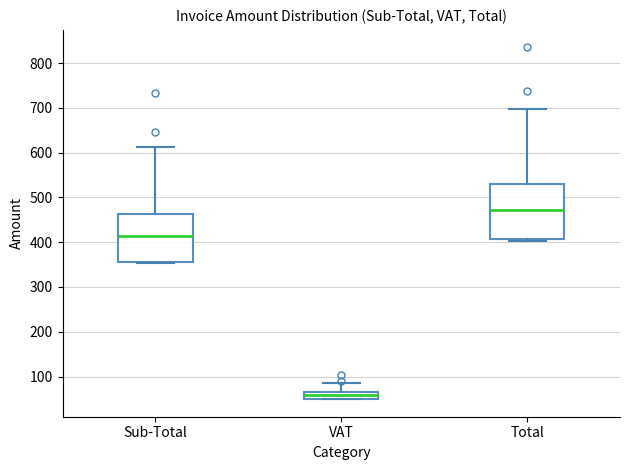

Reading left to right, read every box against the y-axis: the position of its median line, the range the box covers, and the ends of its whiskers. The values are not printed on the chart, so give them approximately, as read against the axis.

Sub-Total: median 410, box 360 to 460, whiskers 350 to 610
VAT: median 60 (inside the box), box 50 to 60, whiskers 50 to 90
Total: median 470, box 410 to 530, whiskers 400 to 700